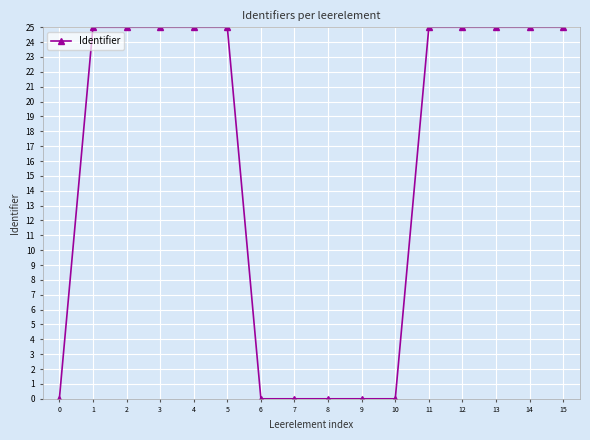

What is the greatest value displayed?

25.0